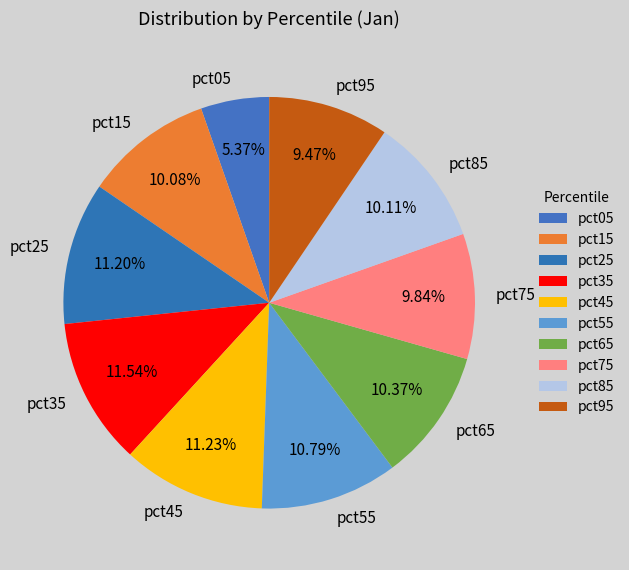

To the nearest percent, what is the difference between the pct45 and pct75 slice percentages?

1%